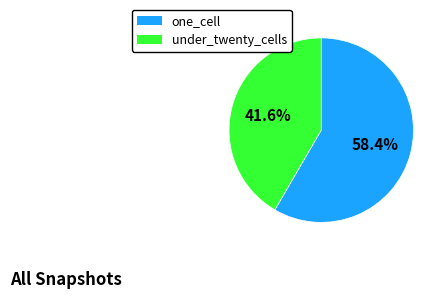

What is the smallest slice in the pie chart?

under_twenty_cells